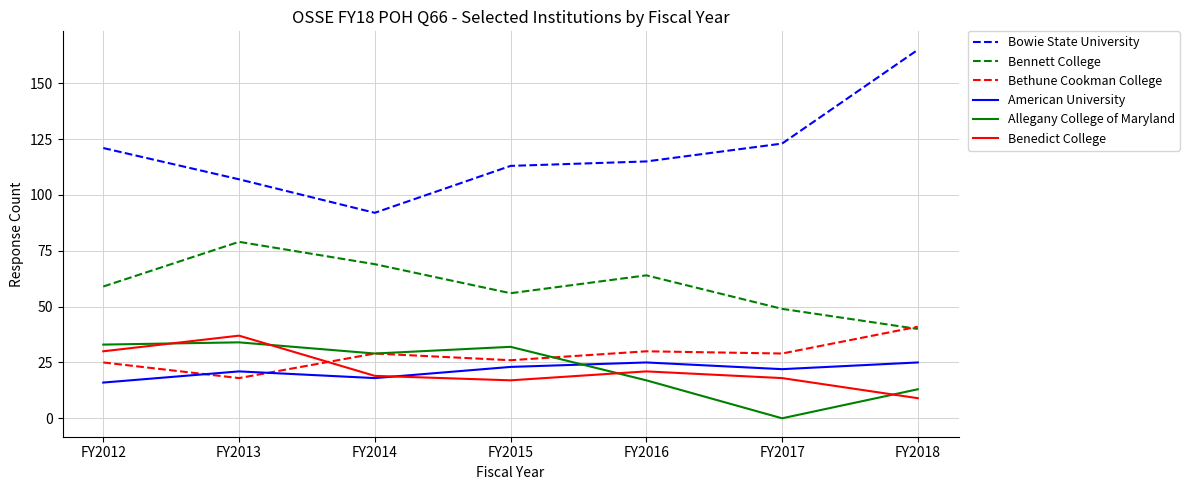

At which category does Bennett College reach its first local valley?

FY2015